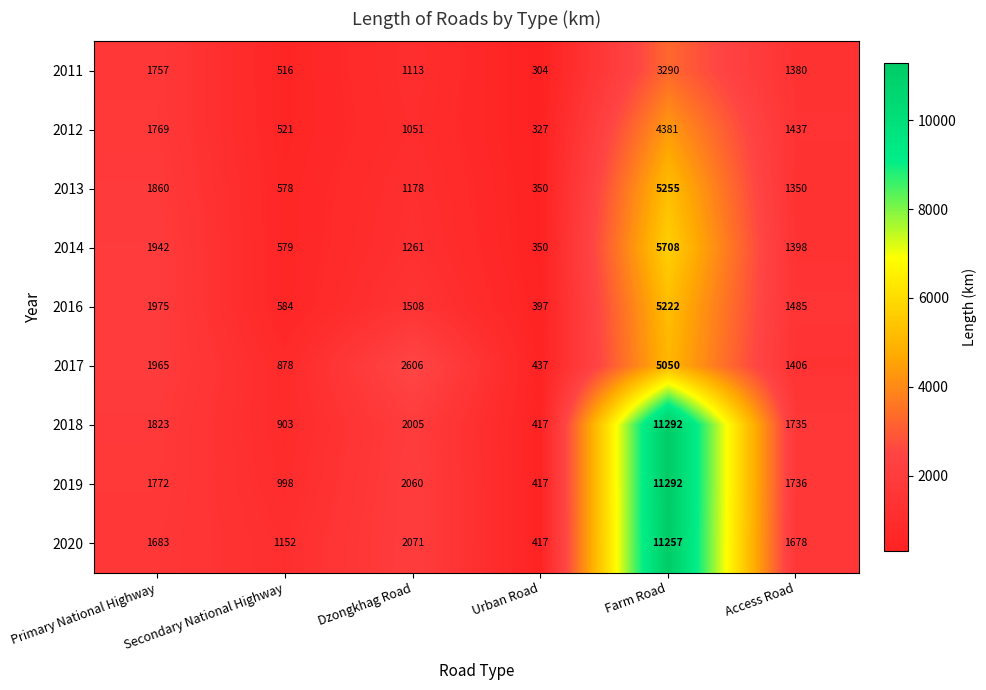

Between Dzongkhag Road and Urban Road, which series saw the biggest shift?

2017